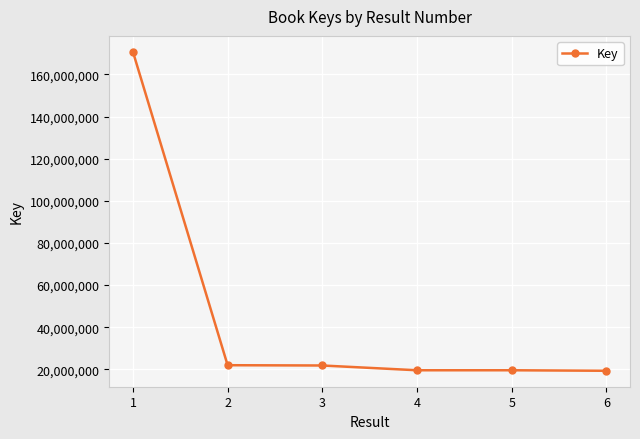

What is the value of the 5th point from the left?

19587478